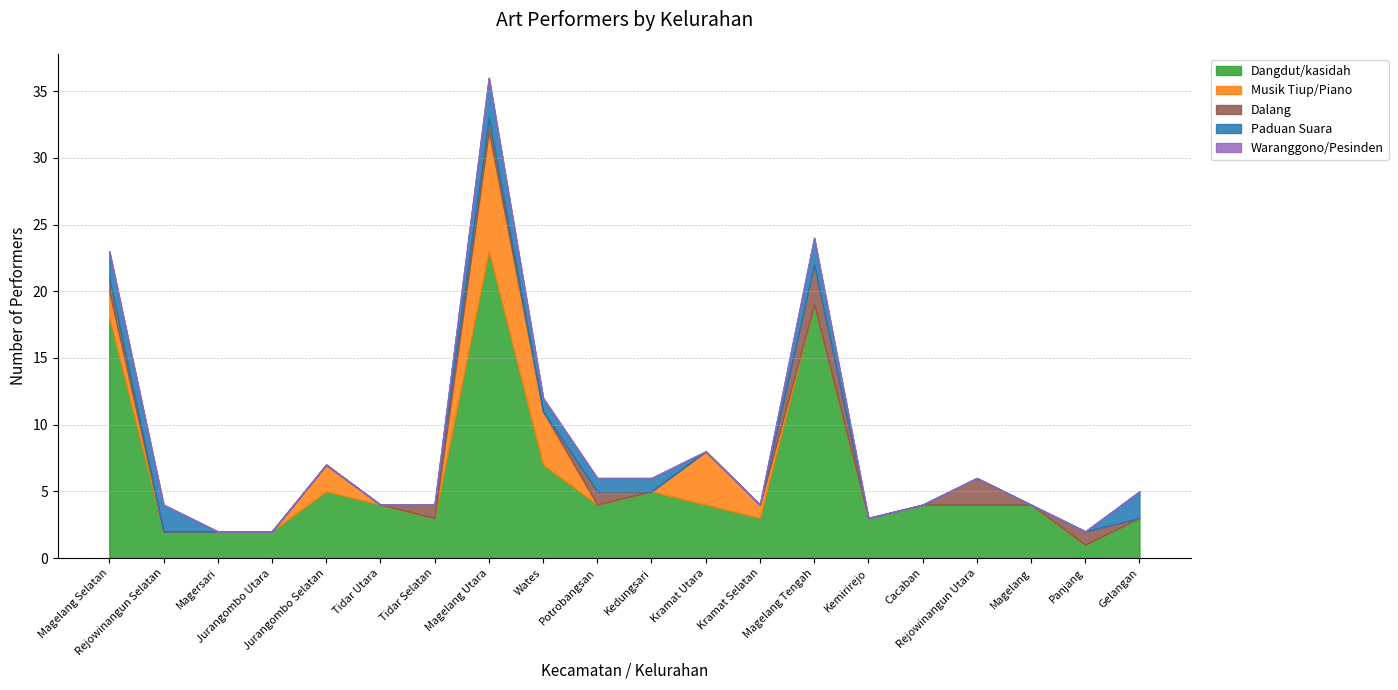

True or false: Paduan Suara has more than 1 interior local peaks.

True